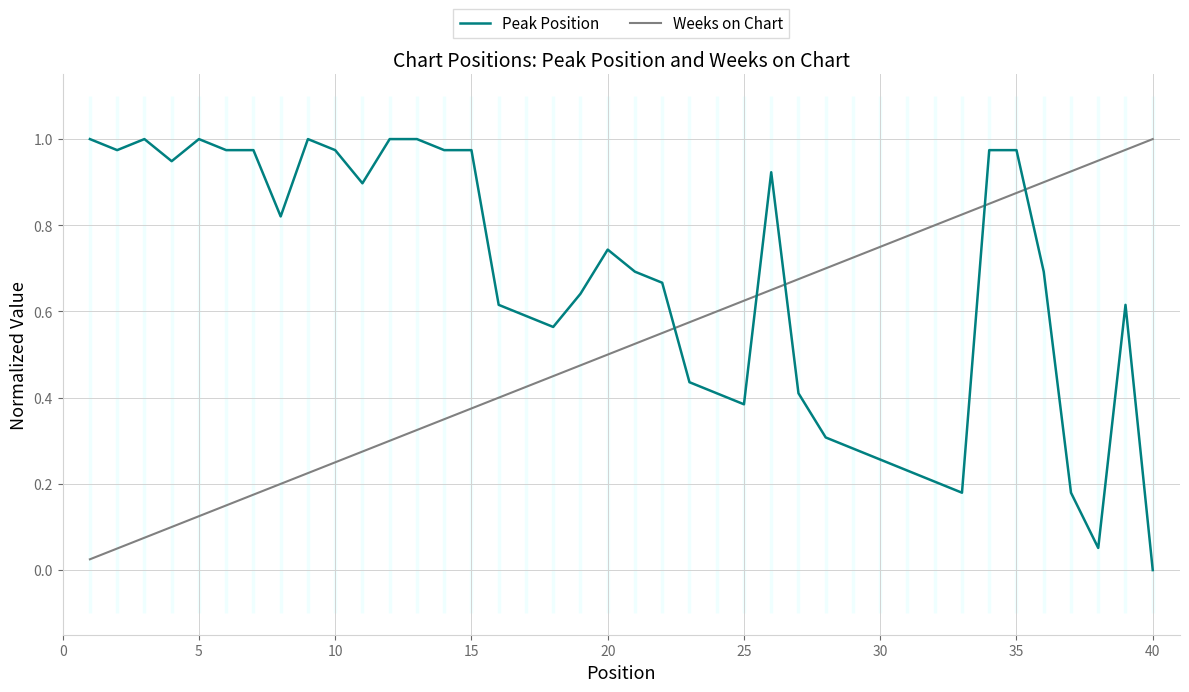

True or false: Peak Position and Weeks on Chart intersect in this chart.

True